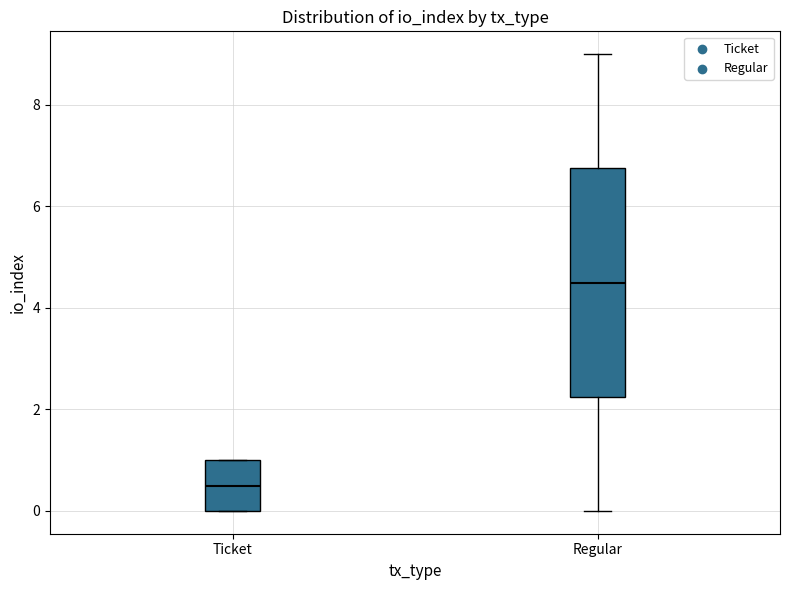

Reading left to right, read every box against the y-axis: the position of its median line, the range the box covers, and the ends of its whiskers. The values are not printed on the chart, so give them approximately, as read against the axis.

Ticket: median 0.6, box 0.0 to 1.0, whiskers 0.0 to 1.0
Regular: median 4.6, box 2.2 to 6.8, whiskers 0.0 to 9.0